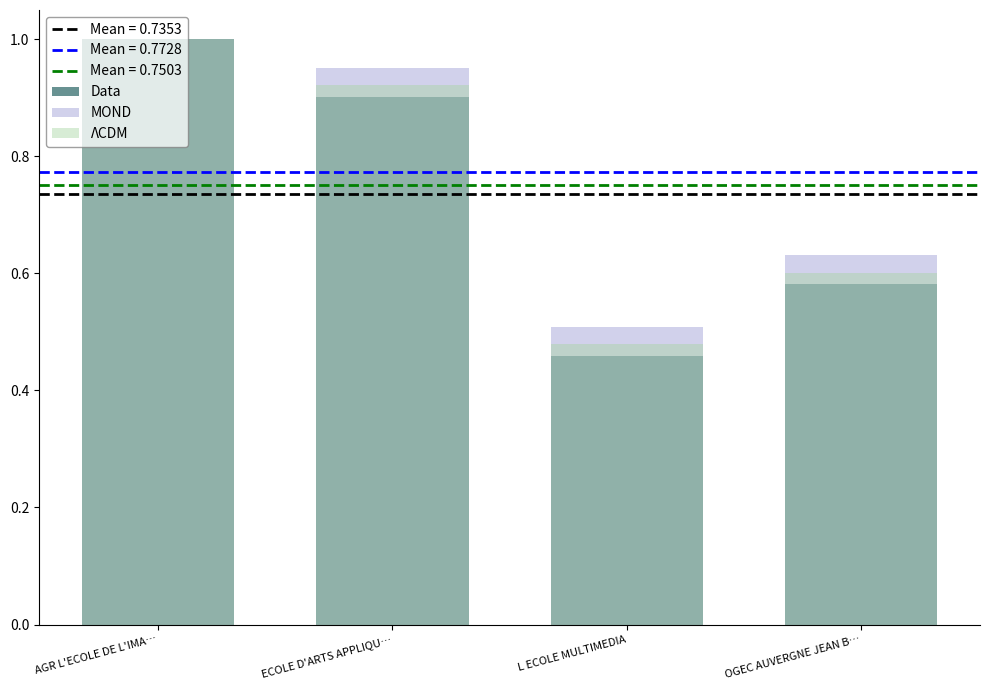

Rank the series by their maximum value, from lowest to highest.

Data, MOND, ΛCDM